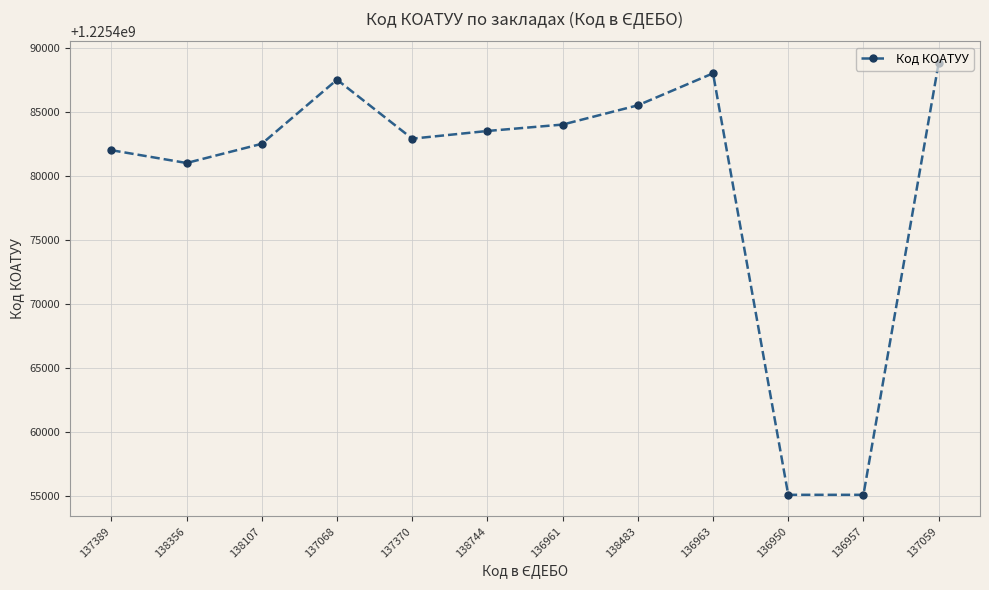

What is the change in value from 137068 to 136957?

-32403